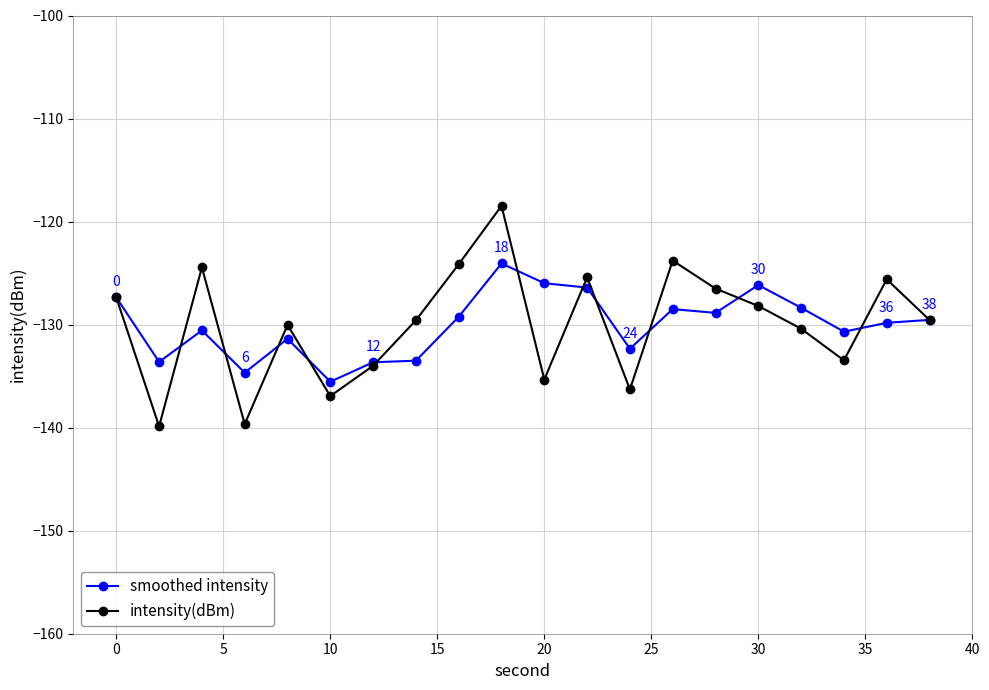

True or false: intensity(dBm) has more than 2 interior local peaks.

True